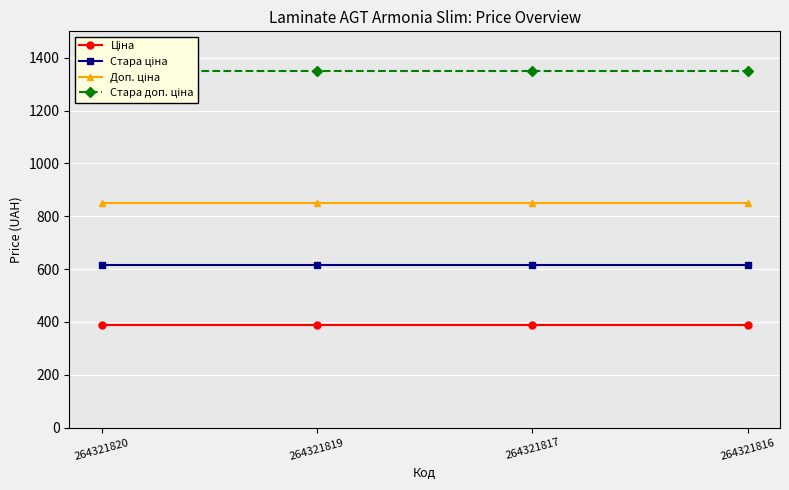

What is the average value of the Доп. ціна series?

849.0